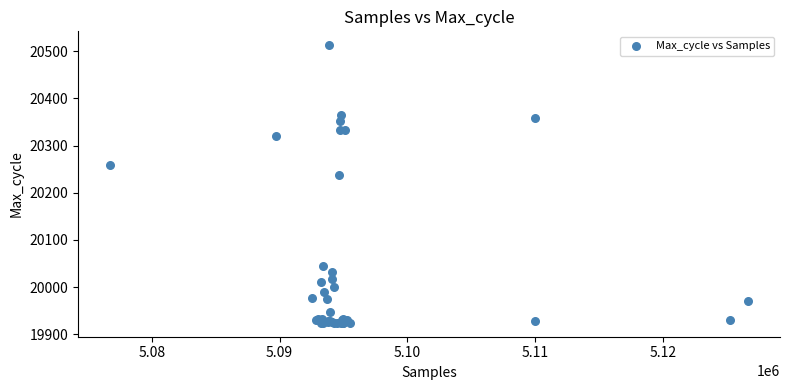

What Y value in the scatter plot is closest to 20218?

20238